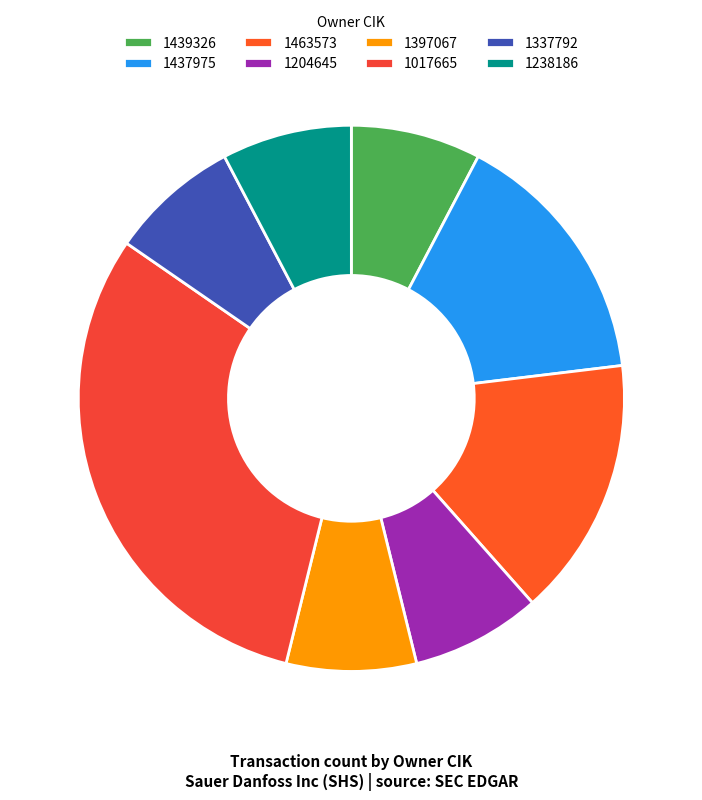

How many slices are in this pie chart?

8